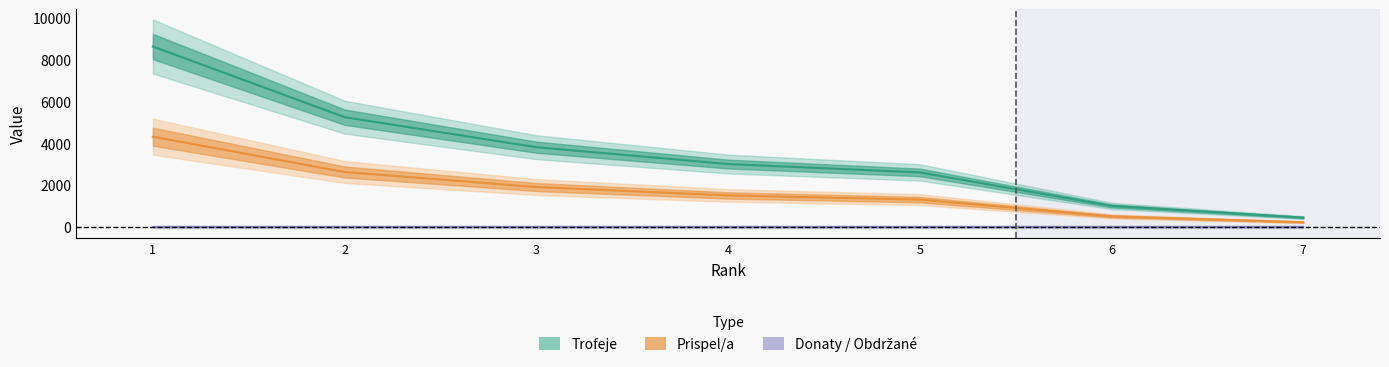

Does the chart have visible grid lines?

No